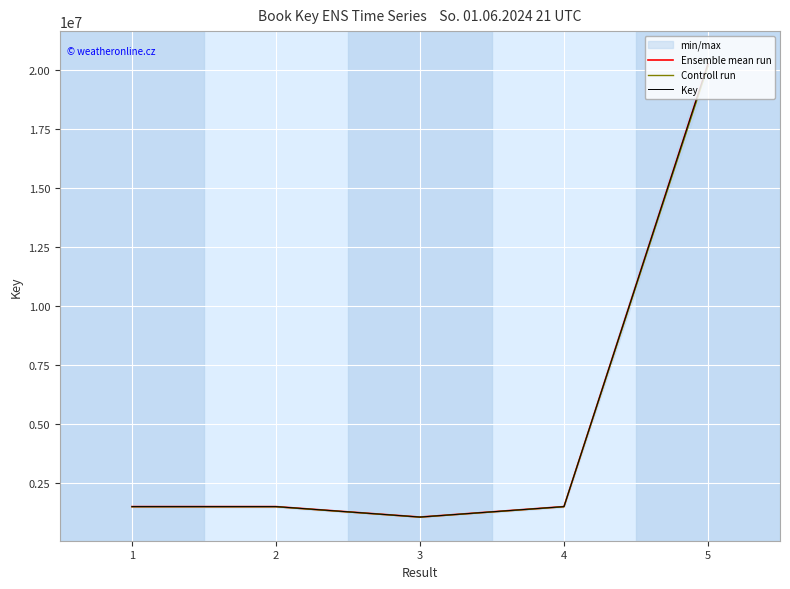

Reading right to left, what are all the values shown in this chart?

Ensemble mean run: 5=20261038.0	4=1511809.0	3=1069041.0	2=1511805.0	1=1511815.0
Controll run: 5=20159732.8	4=1504250.0	3=1063695.8	2=1504246.0	1=1504255.9
Key: 5=20261038.0	4=1511809.0	3=1069041.0	2=1511805.0	1=1511815.0